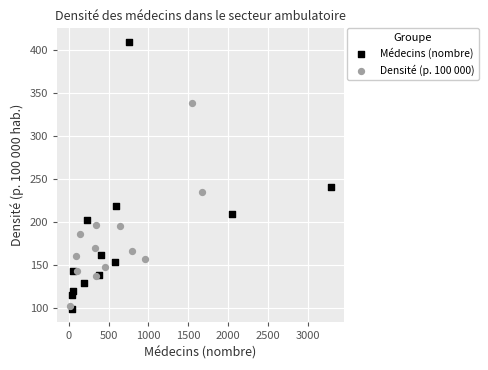

What are all the series names shown in the legend?

Médecins (nombre), Densité (p. 100 000)